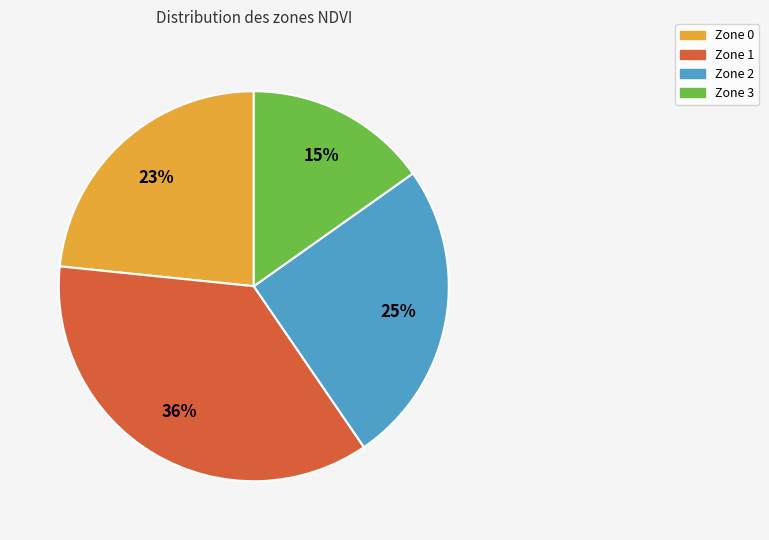

Is there any slice that represents more than half of the pie?

No